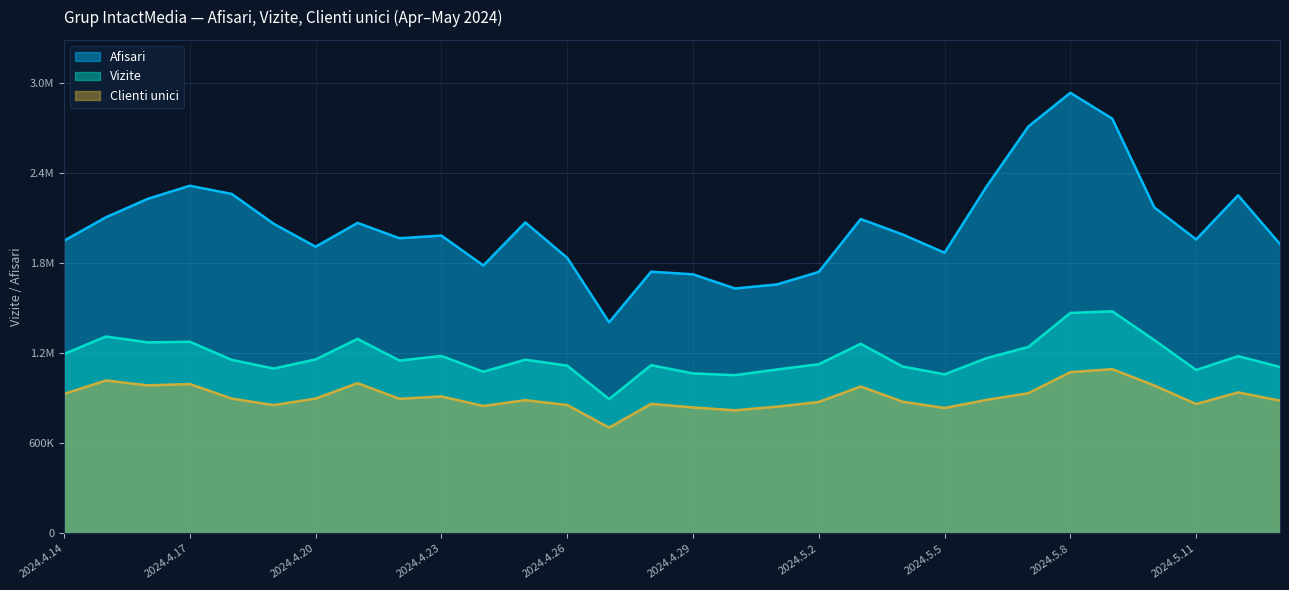

What is the difference between the Afisari values at 2024.5.7 and 2024.5.8?

223861